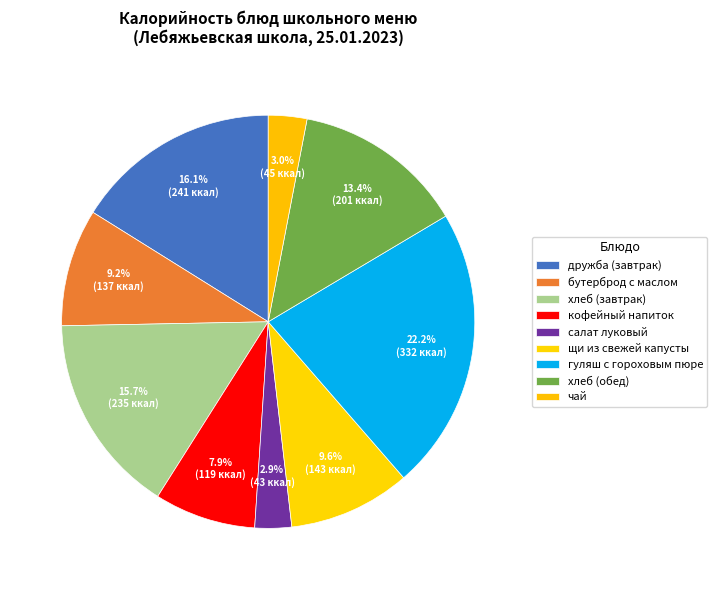

What is the change in value from щи из свежей капусты to хлеб (обед)?

+58.1